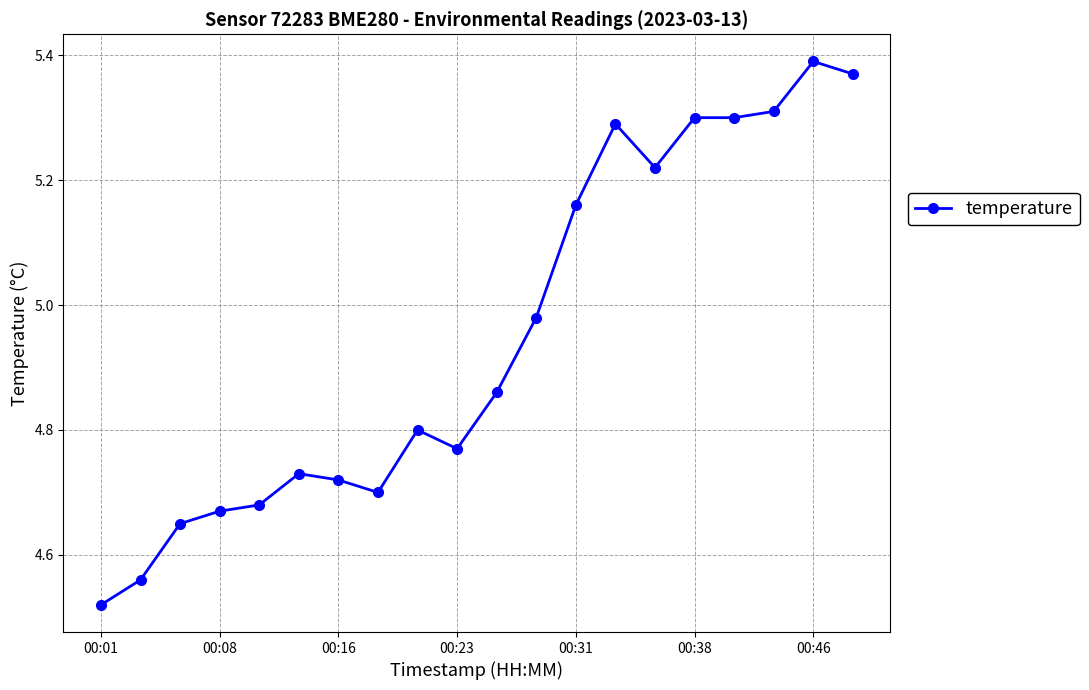

What is the sum of all values?

99.0